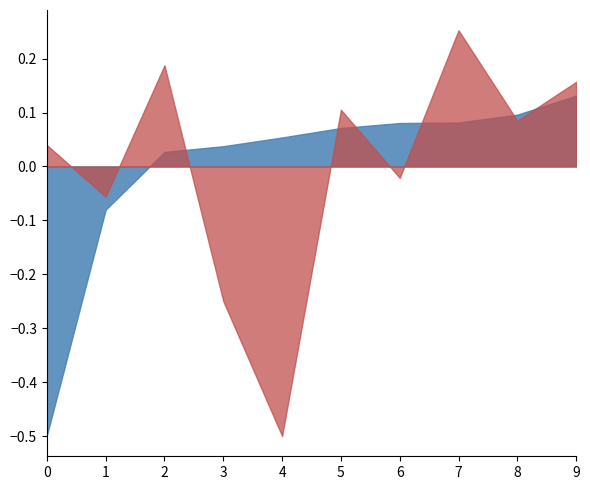

Count the number of categories in the chart.

10